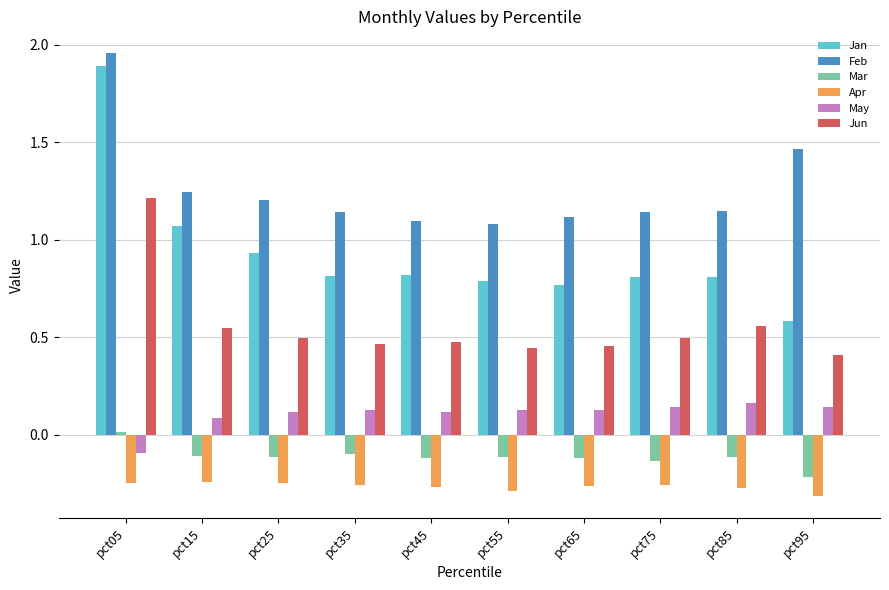

Which series has the largest range (max minus min)?

Jan